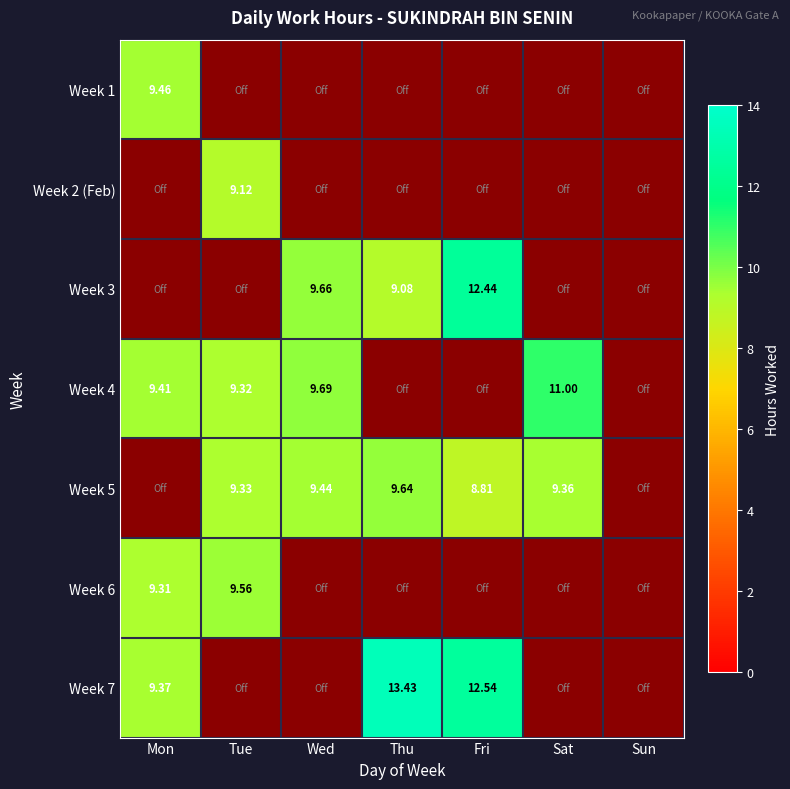

At how many categories does at least one series exceed 9?

6